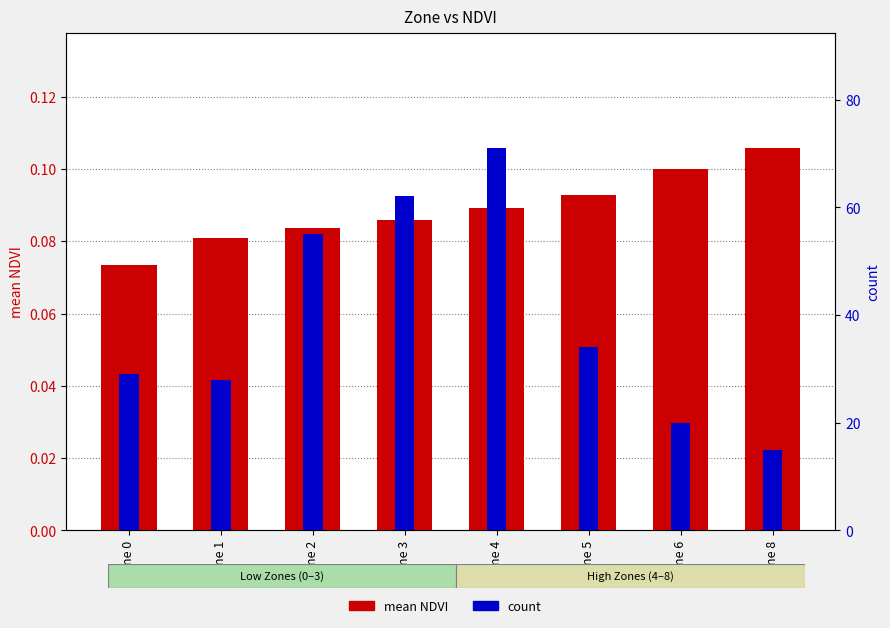

The count series shows 81.9 at Zone 2. True or false?

False